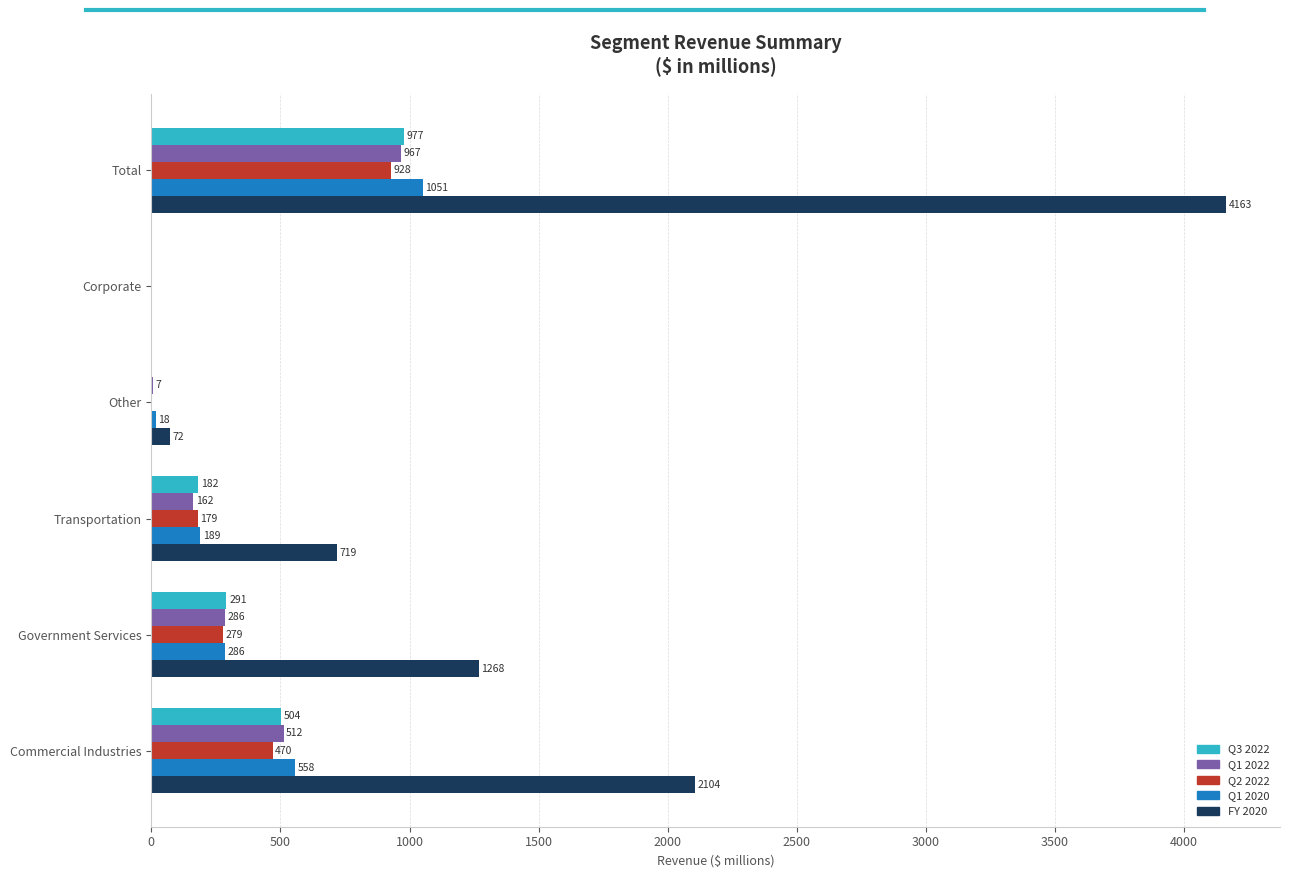

Count the number of data series in this chart.

5